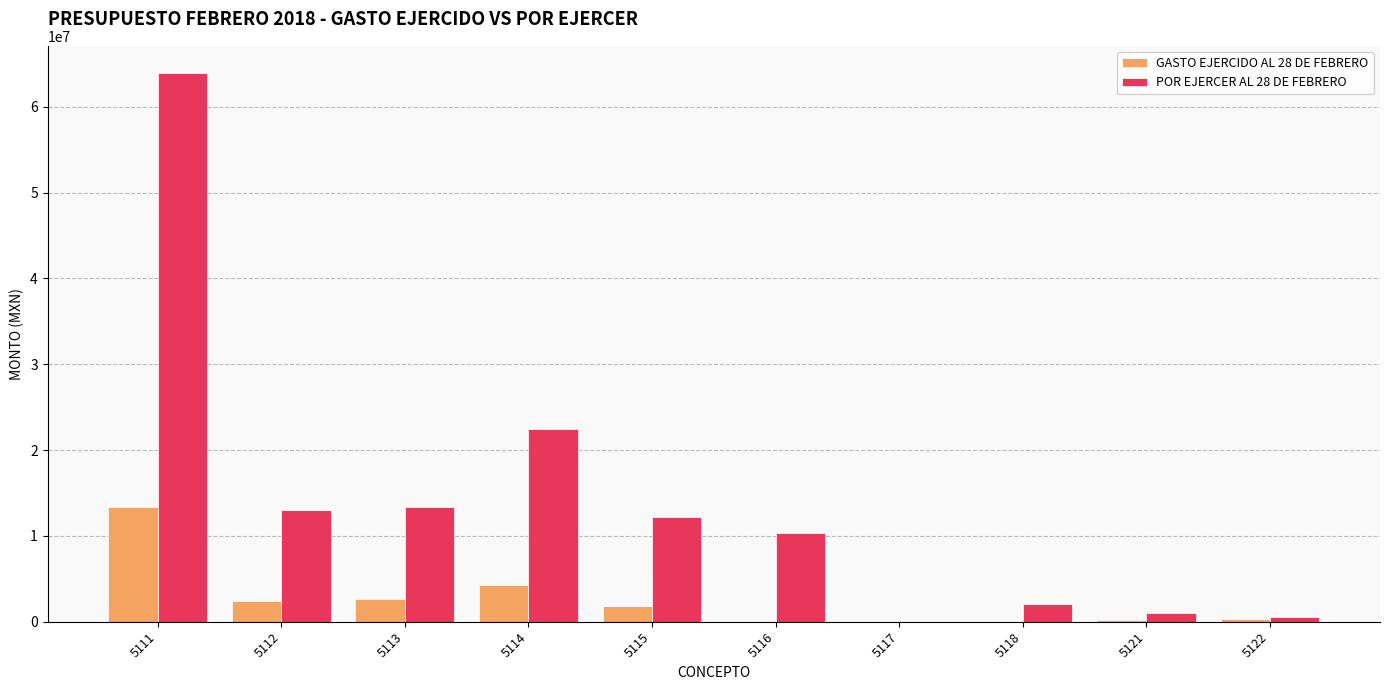

How many series are shown in this chart?

2